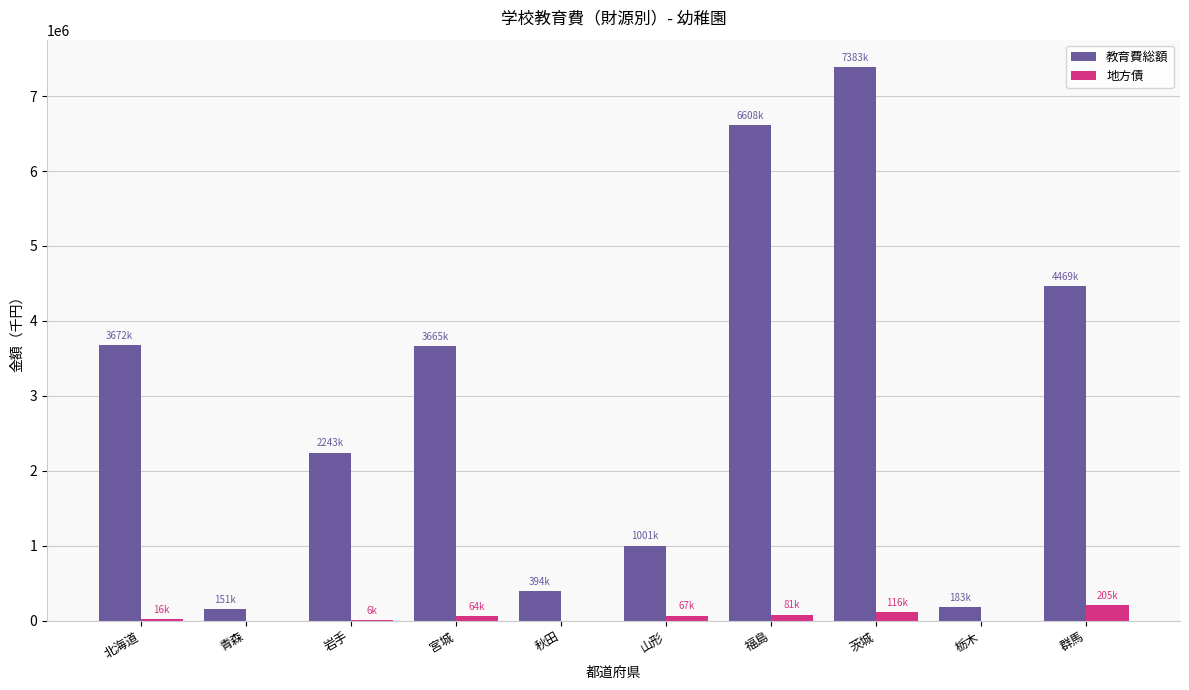

Between 宮城 and 山形, which series saw the biggest shift?

教育費総額